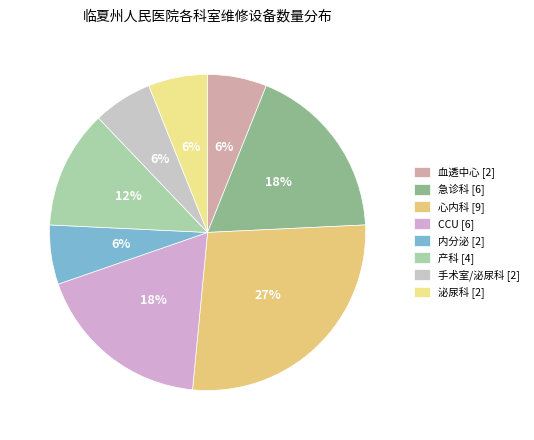

Combined, do CCU and 内分泌 account for over 50%?

No